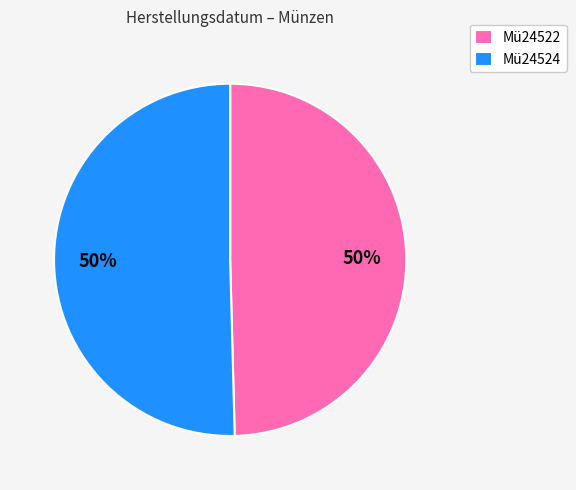

To the nearest percent, what portion does Mü24524 represent?

50%